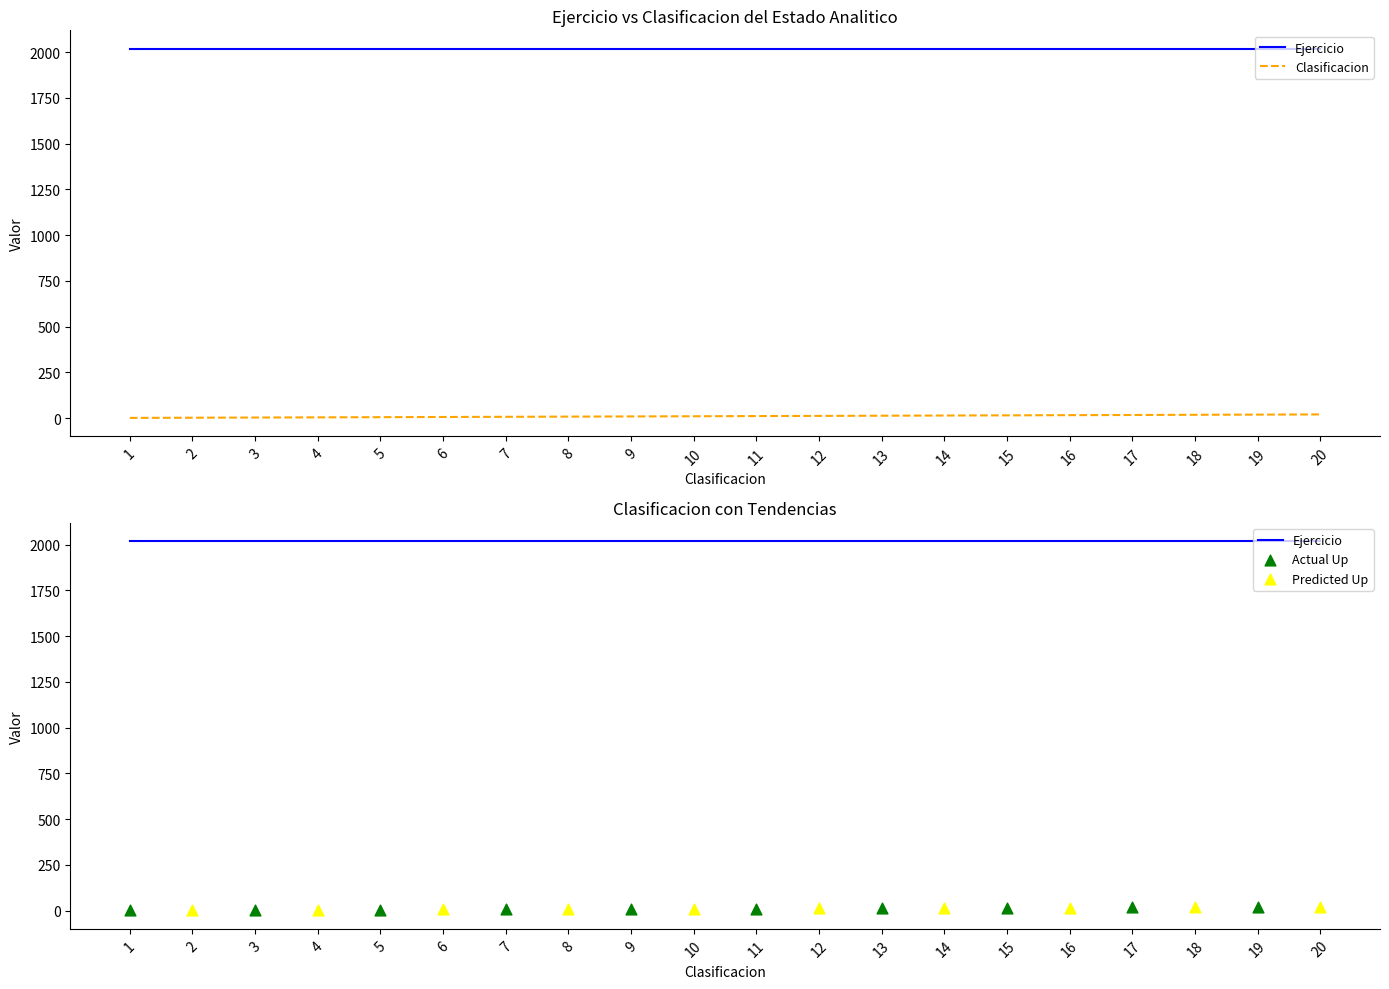

Approximately how many times larger is the value at 2 compared to 1?

2.0